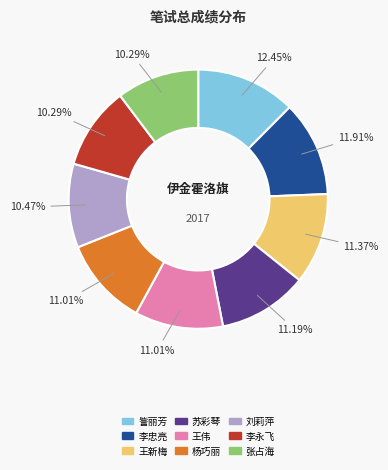

To the nearest percent, what is the difference between the largest and smallest slice percentages?

2%